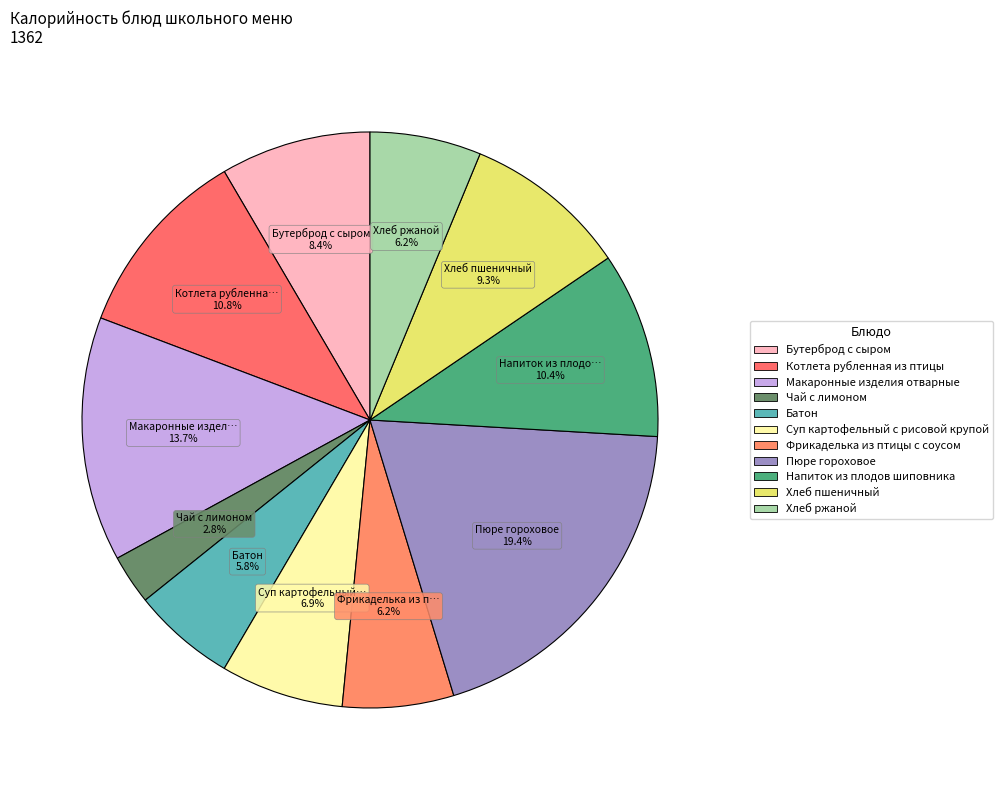

Rank the categories by value from lowest to highest.

Чай с лимоном, Батон, Фрикаделька из птицы с соусом, Хлеб ржаной, Суп картофельный с рисовой крупой, Бутерброд с сыром, Хлеб пшеничный, Напиток из плодов шиповника, Котлета рубленная из птицы, Макаронные изделия отварные, Пюре гороховое